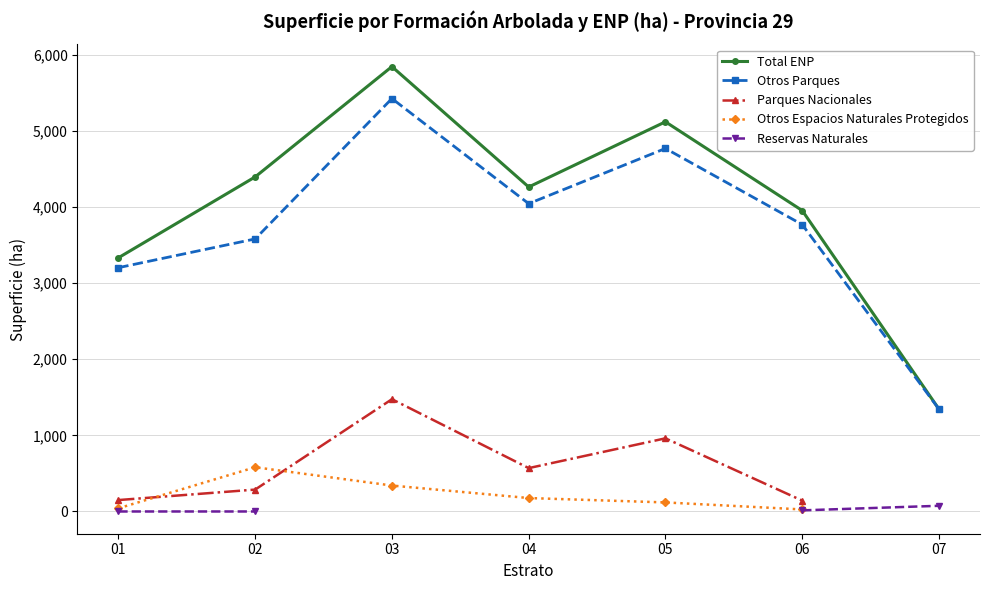

True or false: Parques Nacionales and Otros Parques intersect in this chart.

False